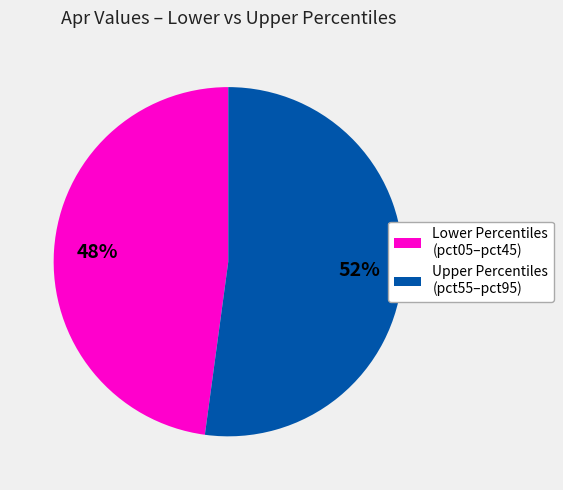

To the nearest percent, what is the average slice percentage?

50%